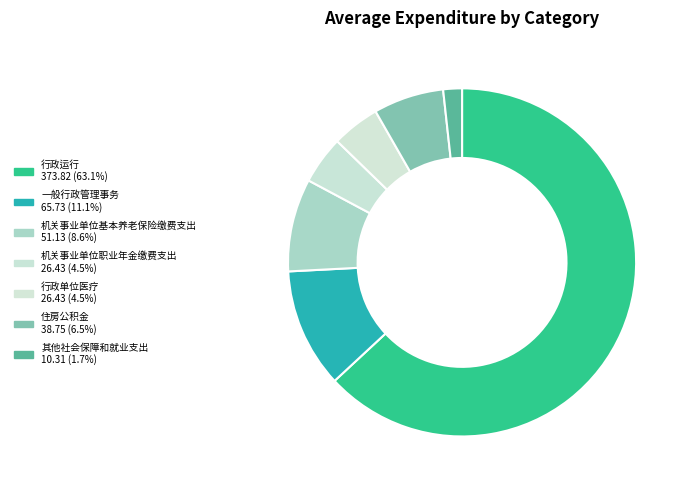

Which has a higher value, 行政运行 or 一般行政管理事务?

行政运行